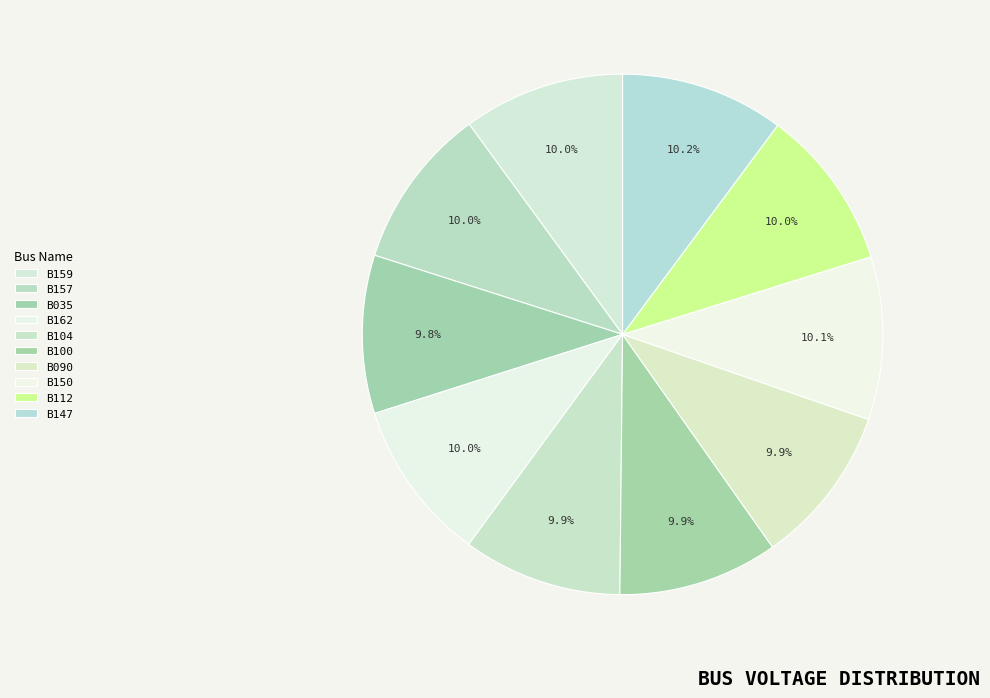

Which category has the biggest portion of the pie?

B147